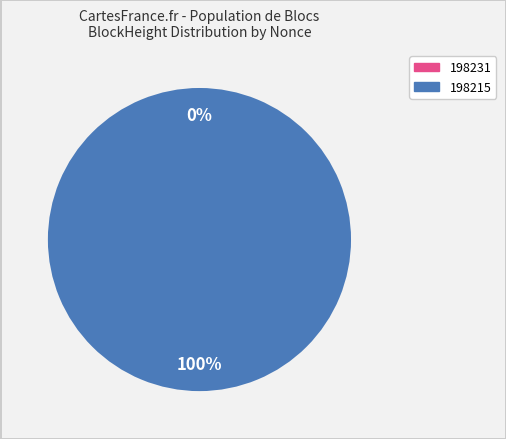

To the nearest percent, what is the average slice percentage?

50%